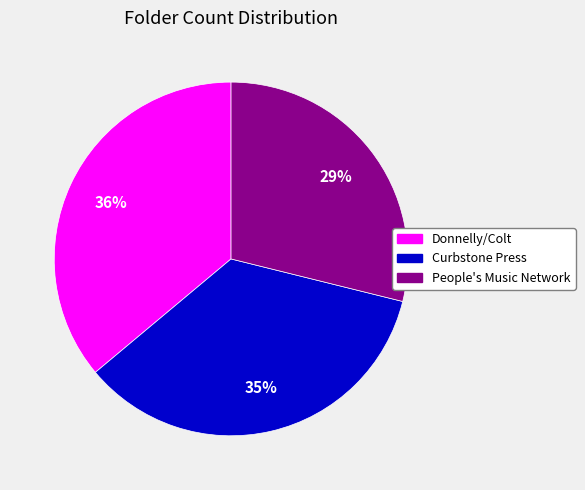

To the nearest percent, what is the difference between the Curbstone Press and Donnelly/Colt slice percentages?

1%